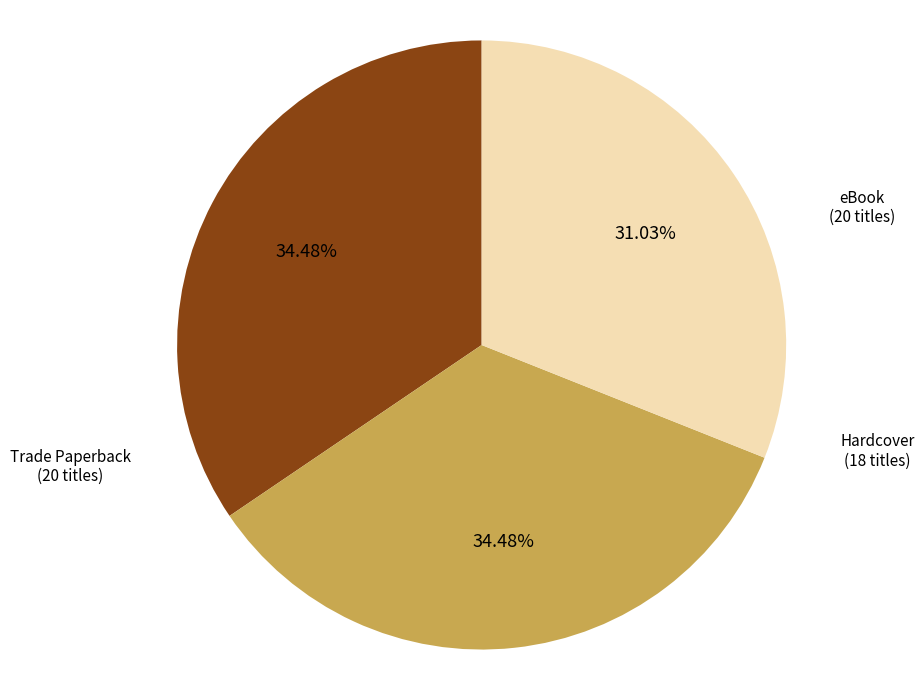

To the nearest percent, what is the difference between the largest and smallest slice percentages?

3%